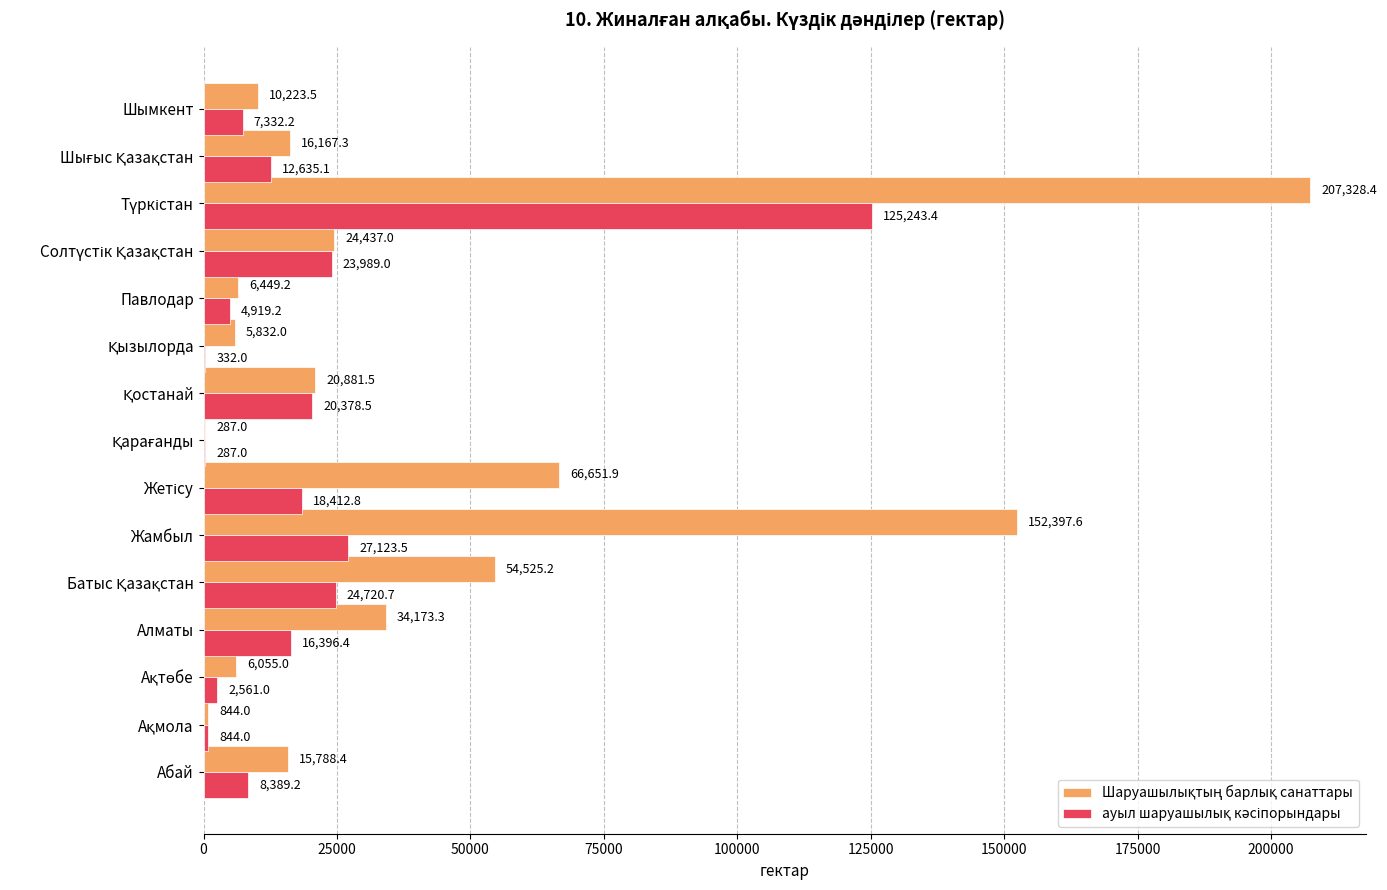

What is the greatest value displayed?

207328.4